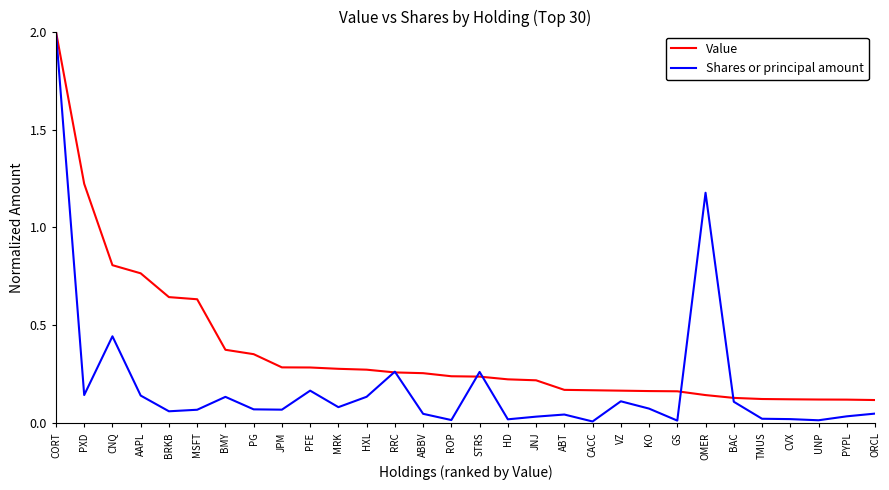

Is the value of Shares or principal amount at ABT greater than the value of Value at JNJ?

No